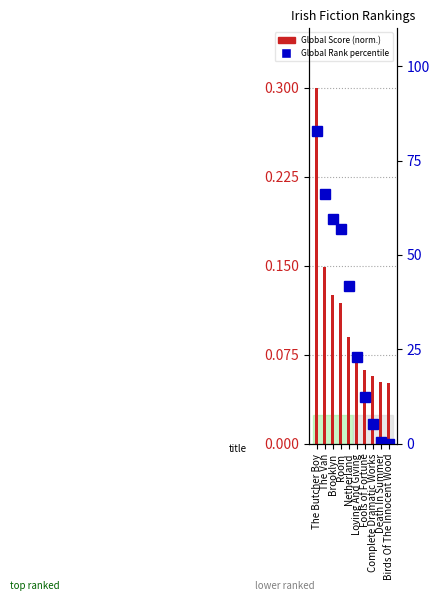

What is the minimum value for Global Score (normalized)?

0.1